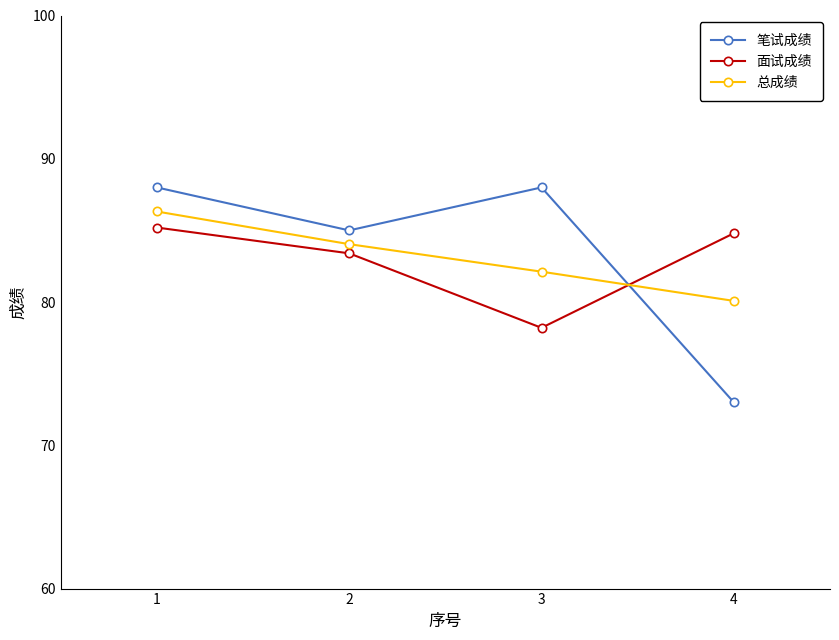

Reading left to right, list all the values displayed in this chart.

笔试成绩: 88.0	85.0	88.0	73.0
面试成绩: 85.2	83.4	78.2	84.8
总成绩: 86.3	84.0	82.1	80.1